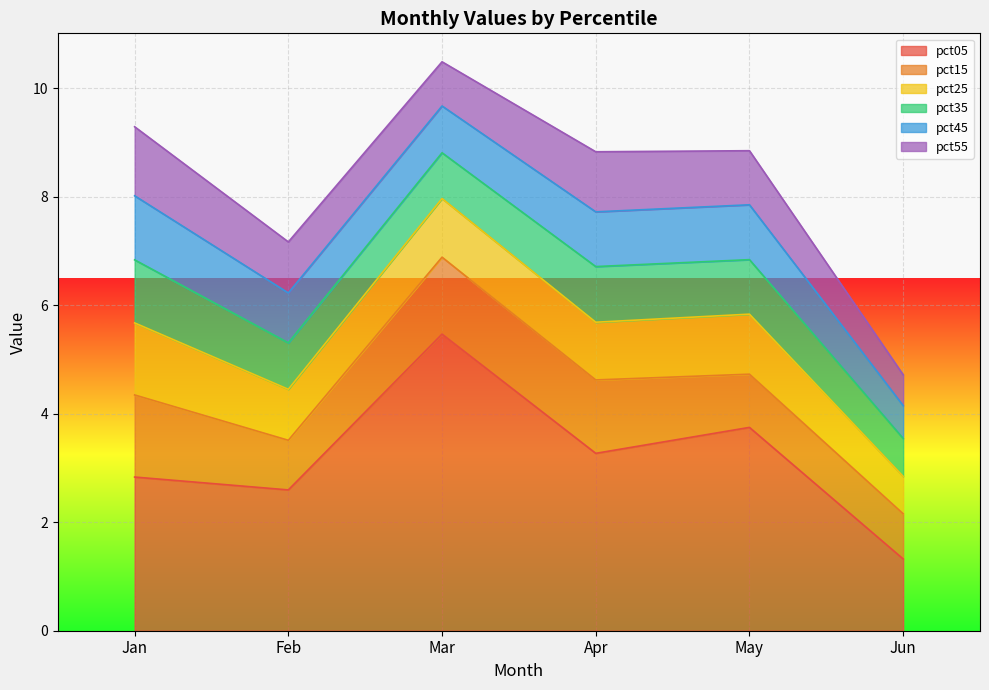

Which series has the largest range (max minus min)?

pct05